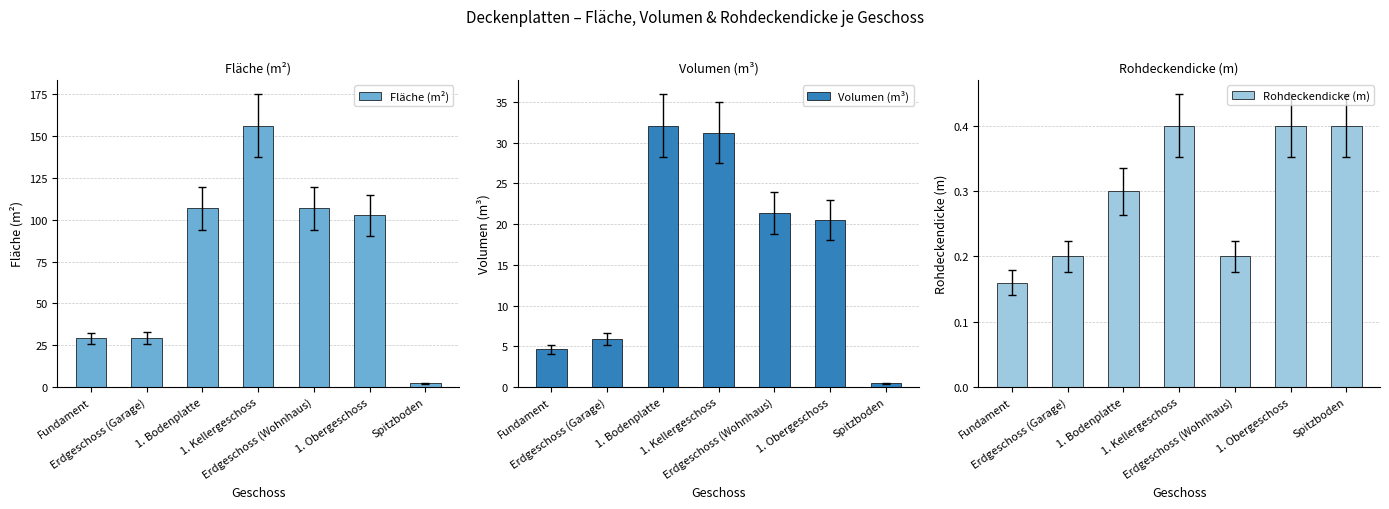

Is it true that Fläche (m²) equals 39.4 at Erdgeschoss (Garage)?

False